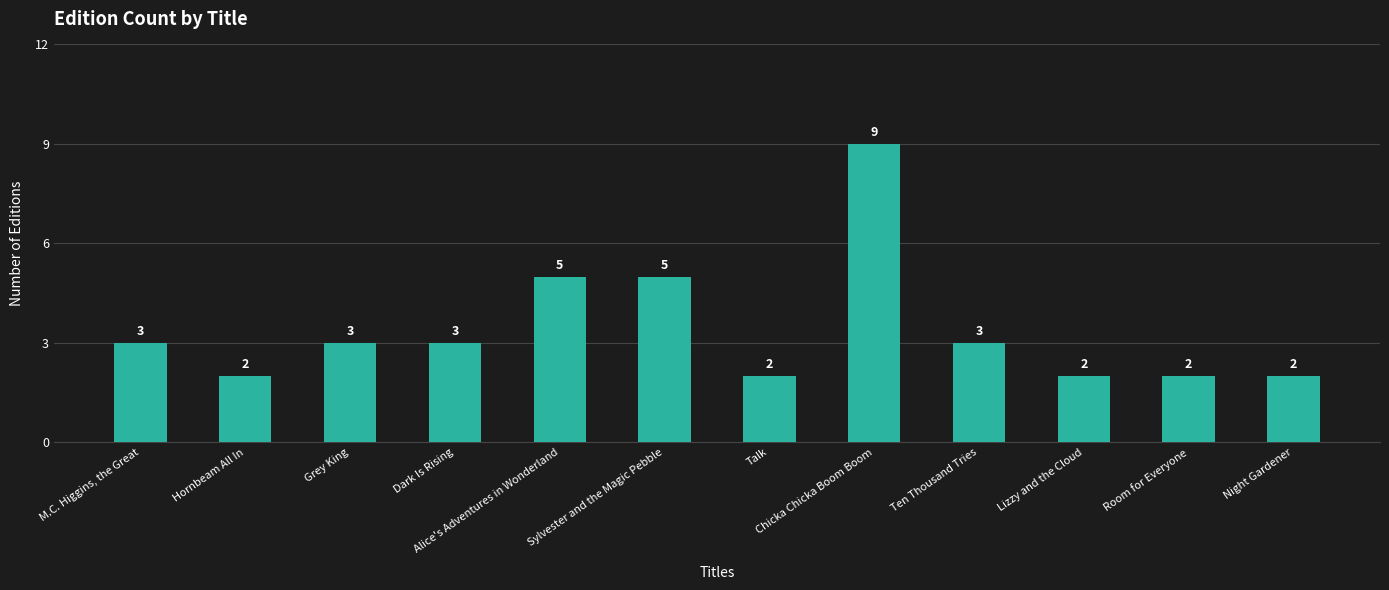

Reading left to right, extract all data points from this chart.

M.C. Higgins, the Great=3	Hornbeam All In=2	Grey King=3	Dark Is Rising=3	Alice's Adventures in Wonderland=5	Sylvester and the Magic Pebble=5	Talk=2	Chicka Chicka Boom Boom=9	Ten Thousand Tries=3	Lizzy and the Cloud=2	Room for Everyone=2	Night Gardener=2